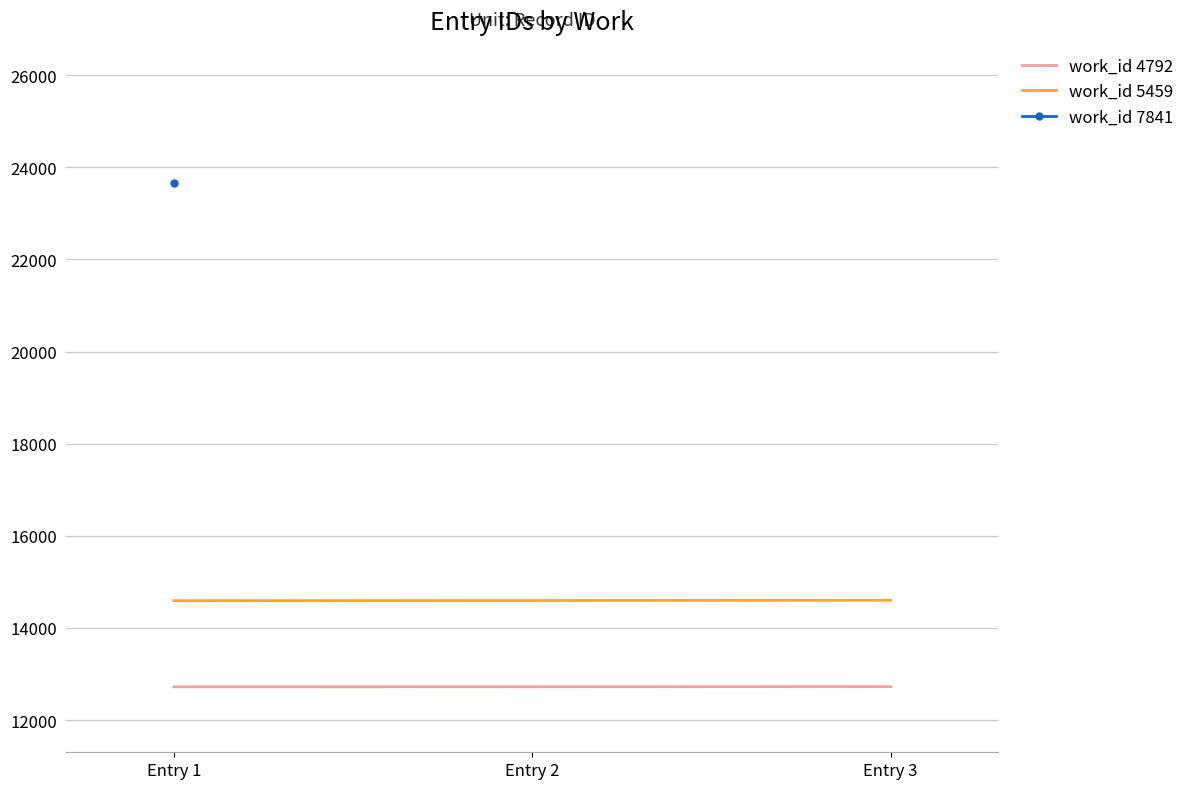

What is the highest value of the work_id 4792 series?

12725